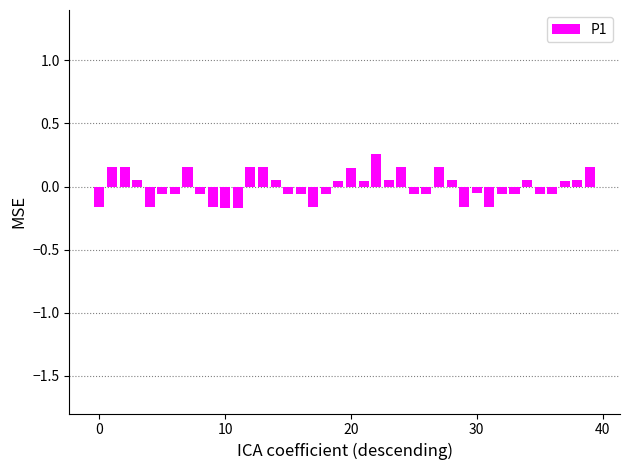

What is the difference between the maximum and minimum values?

0.4